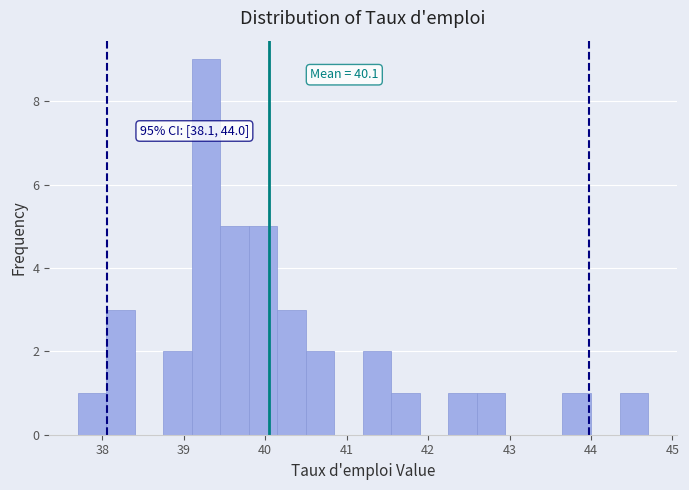

Read against the x-axis, roughly where is the centre of the tallest bar?

39.3